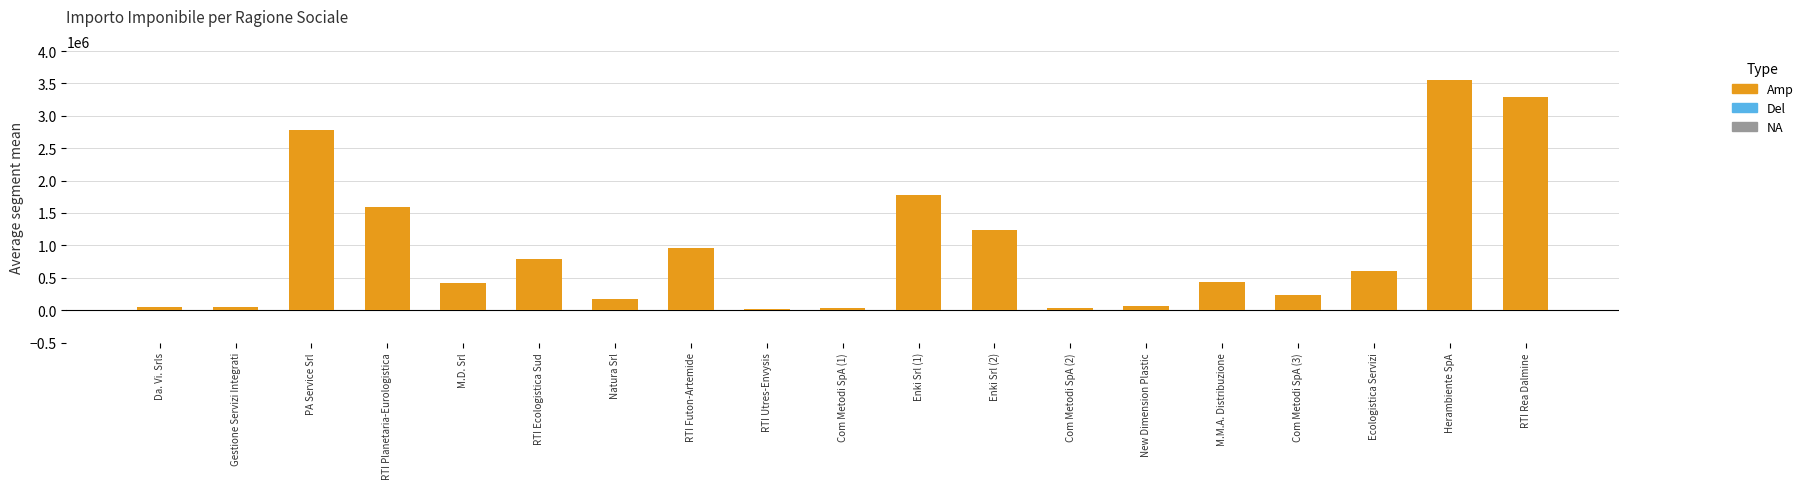

Count the number of categories in the chart.

19